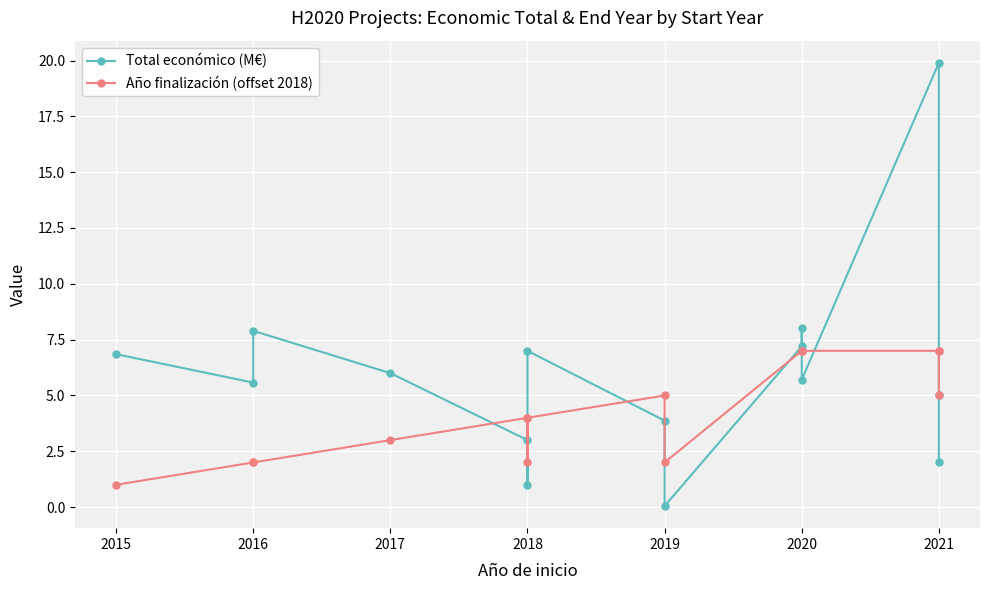

At which label does Total económico (M€) first exceed 5?

2015